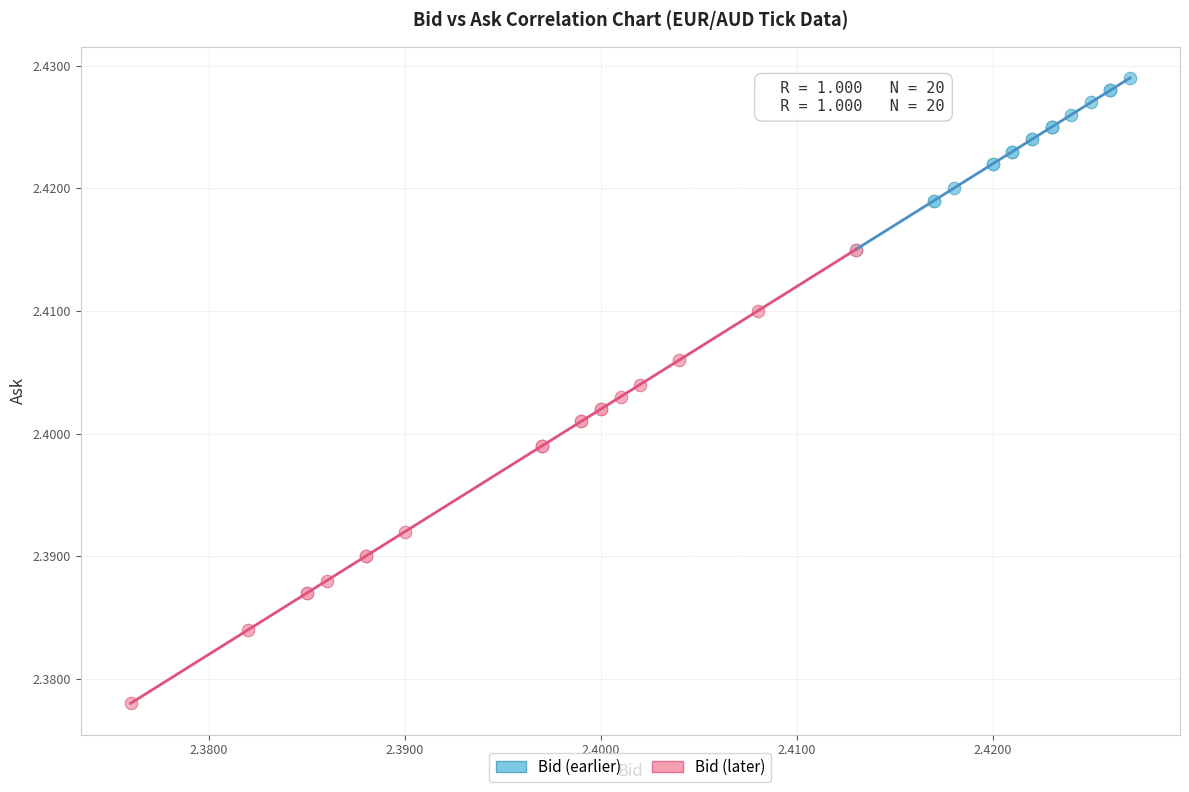

Which series contains the lowest Y value?

Bid (later)